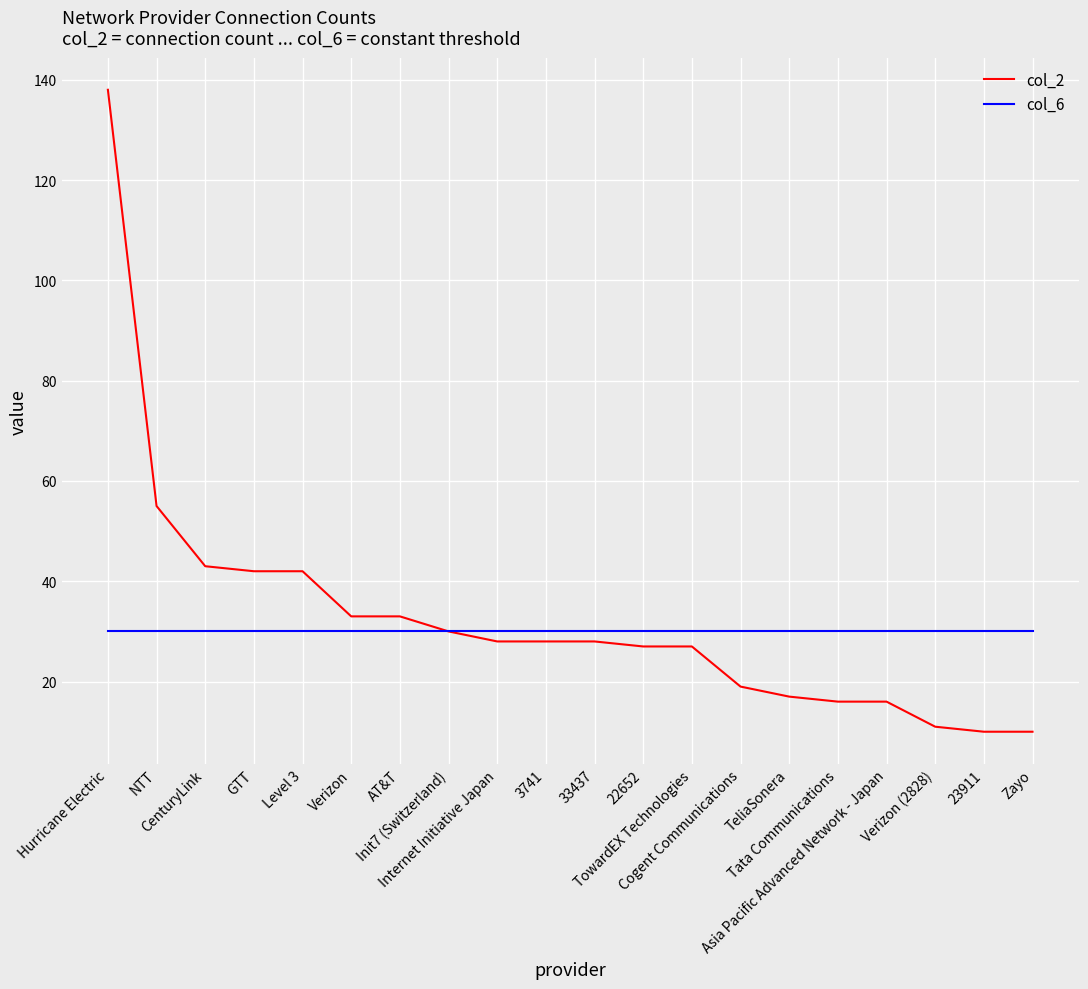

The col_6 series shows 30 at Internet Initiative Japan. True or false?

True